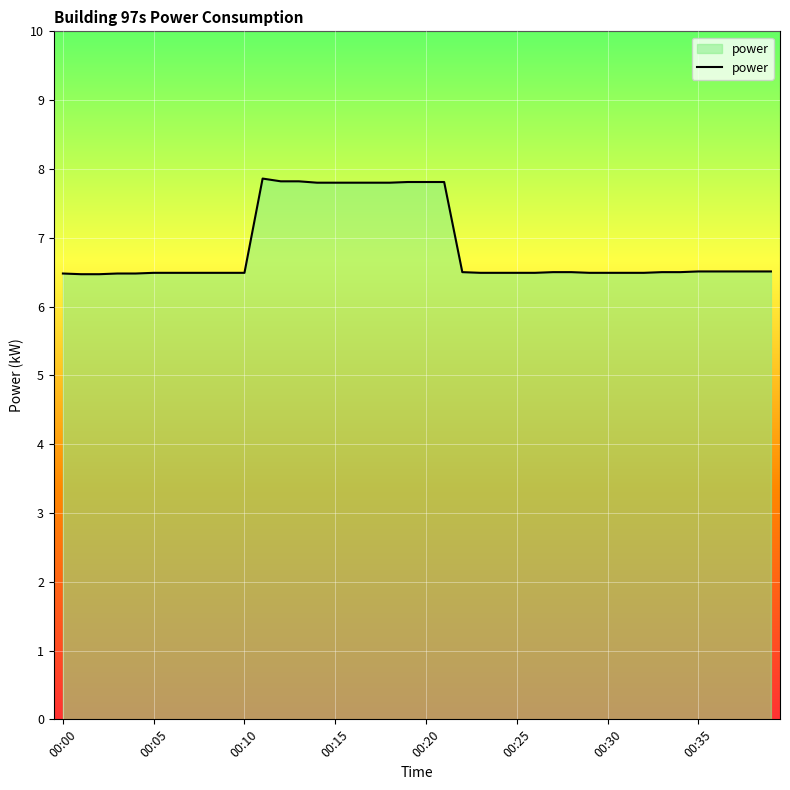

What is the difference between the maximum and minimum values?

1.4